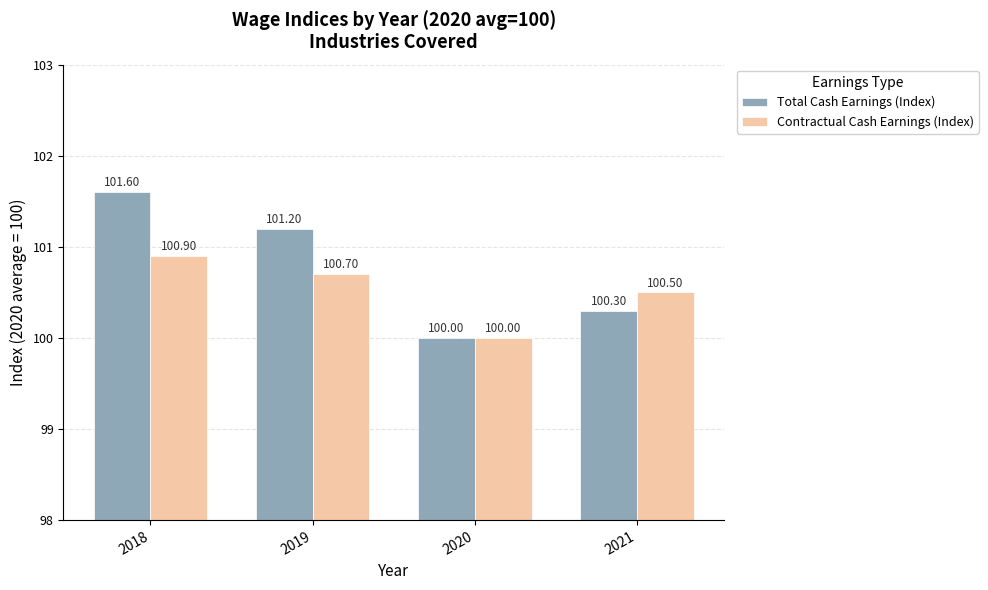

Does the chart contain stacked bars?

No